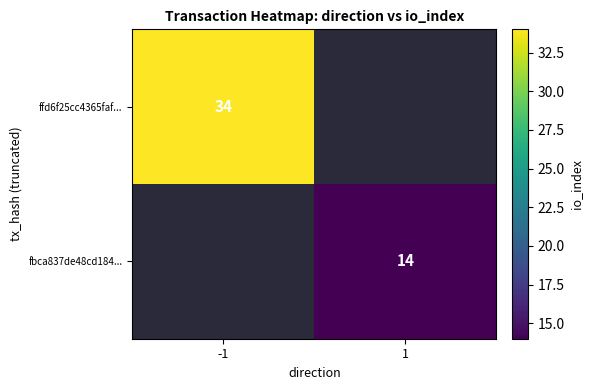

True or false: fbca837de48cd184... has a value of 14 at 1.

True